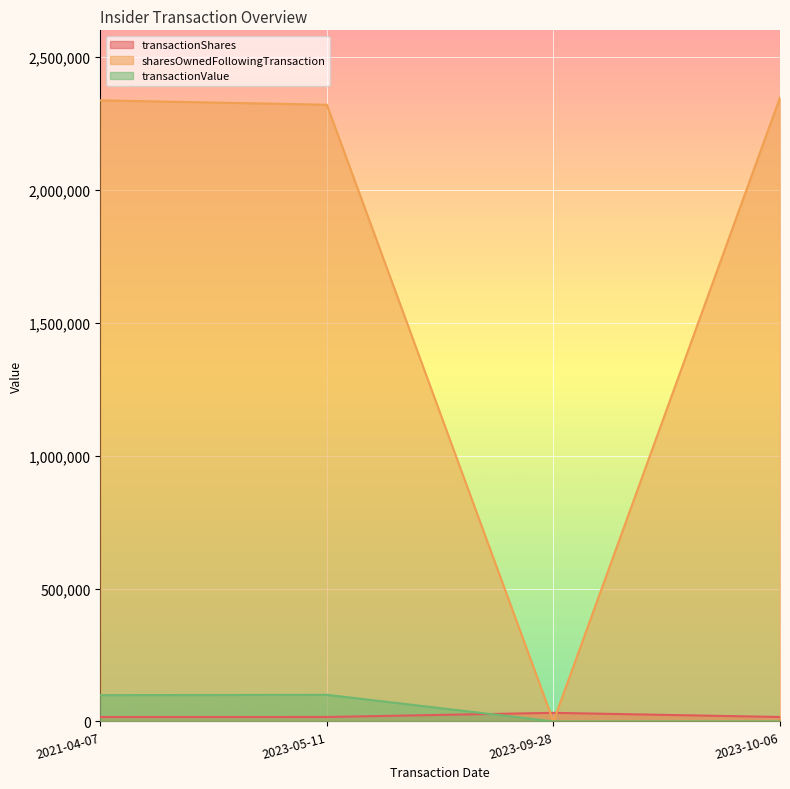

List the series in order of their peak value, lowest first.

transactionShares, transactionValue, sharesOwnedFollowingTransaction